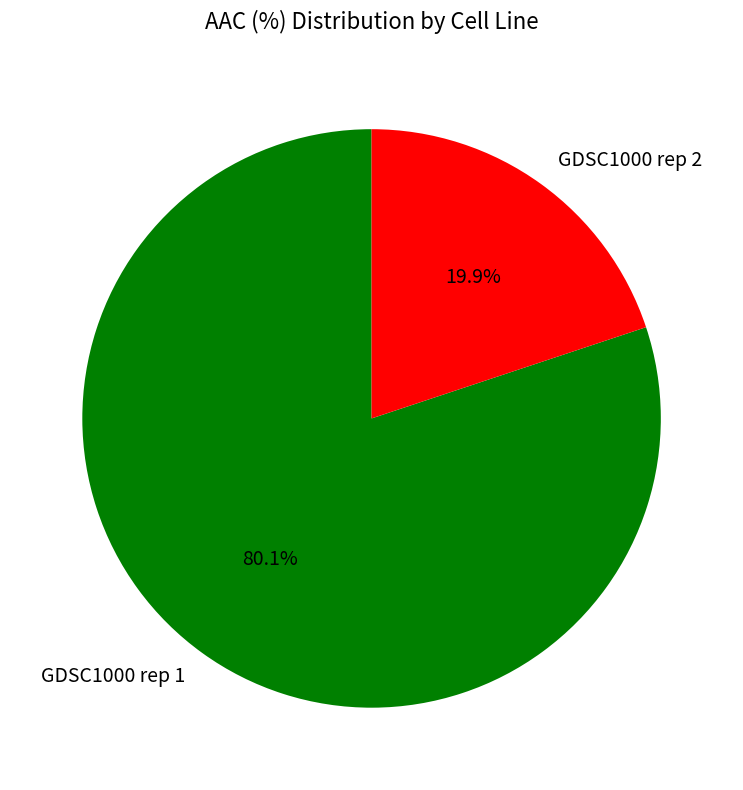

What is the smallest slice in the pie chart?

GDSC1000 rep 2